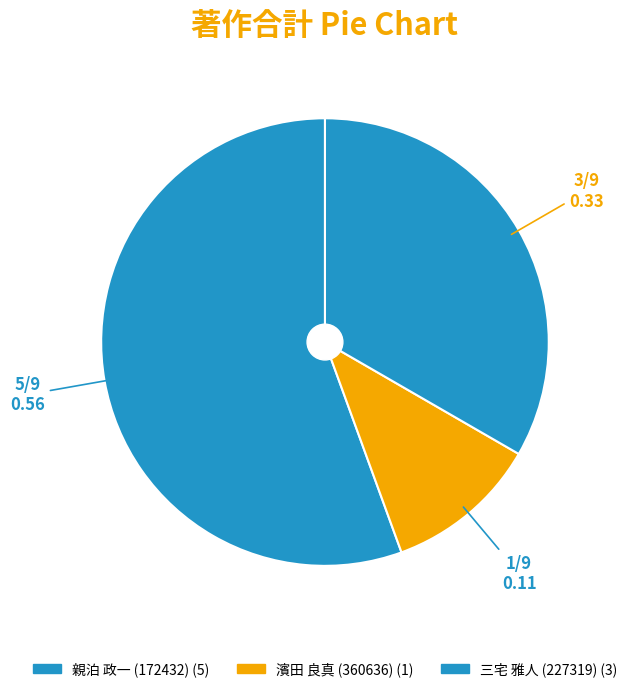

To the nearest percent, what percentage of the pie is 三宅 雅人 (227319)?

33%